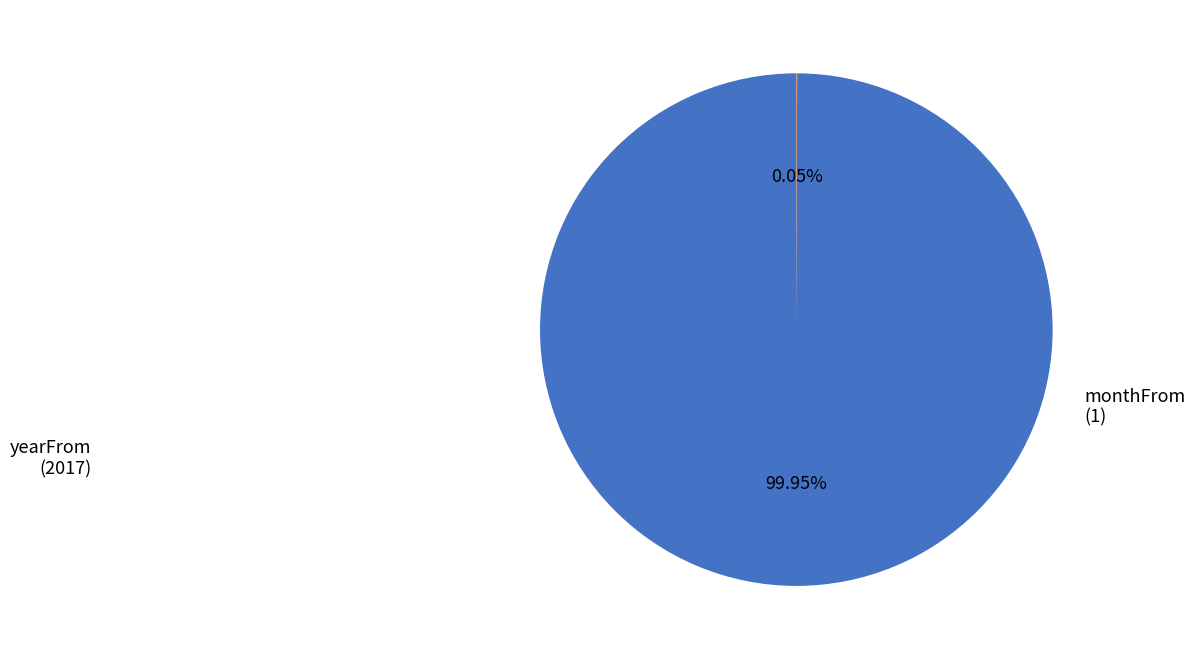

What is the majority slice?

yearFrom